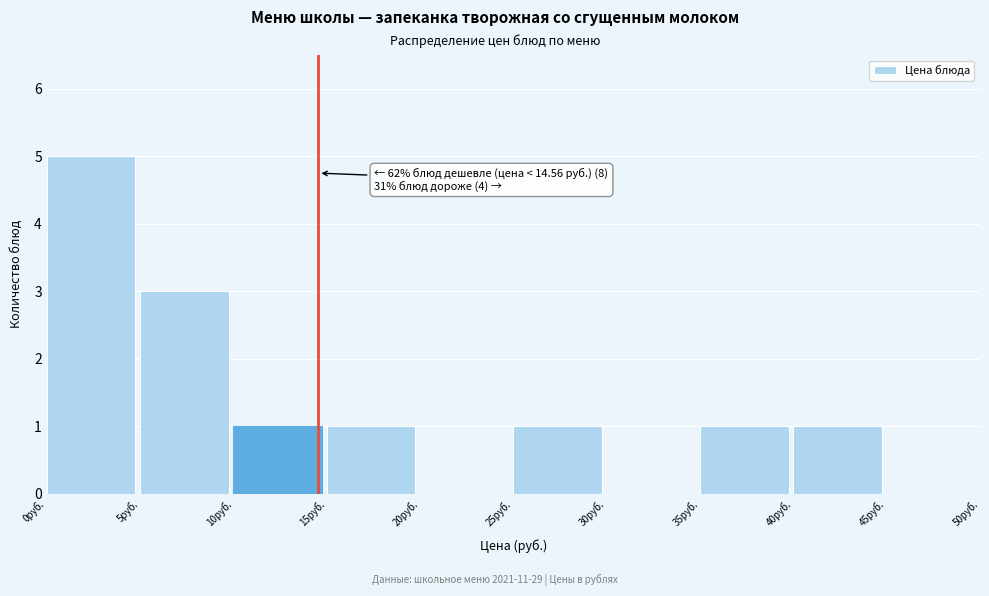

Over which range of the x-axis is the bar tallest?

0 to 5